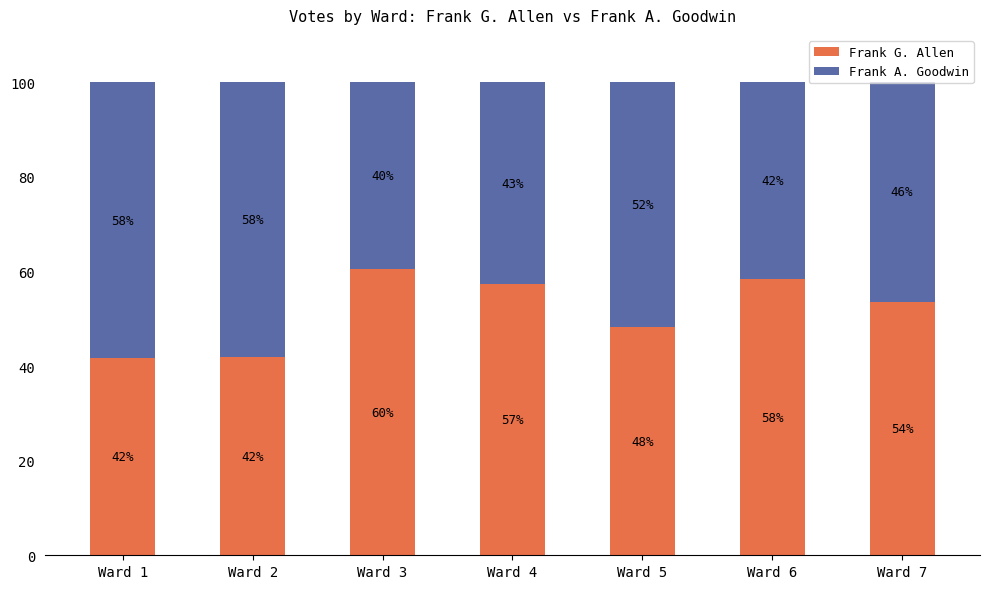

Count the number of categories in the chart.

7